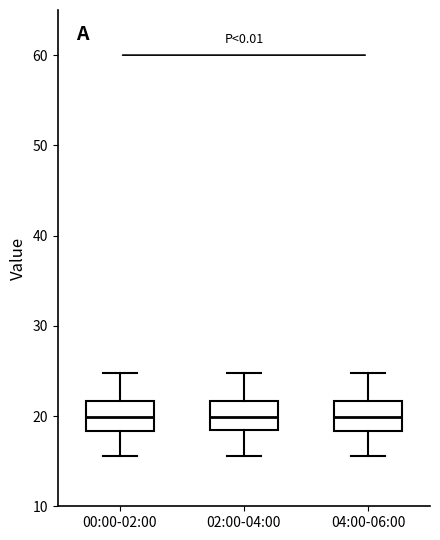

Reading left to right, read every box against the y-axis: the position of its median line, the range the box covers, and the ends of its whiskers. The values are not printed on the chart, so give them approximately, as read against the axis.

00:00-02:00: median 20, box 18 to 22, whiskers 16 to 25
02:00-04:00: median 20, box 18 to 22, whiskers 16 to 25
04:00-06:00: median 20, box 18 to 22, whiskers 16 to 25